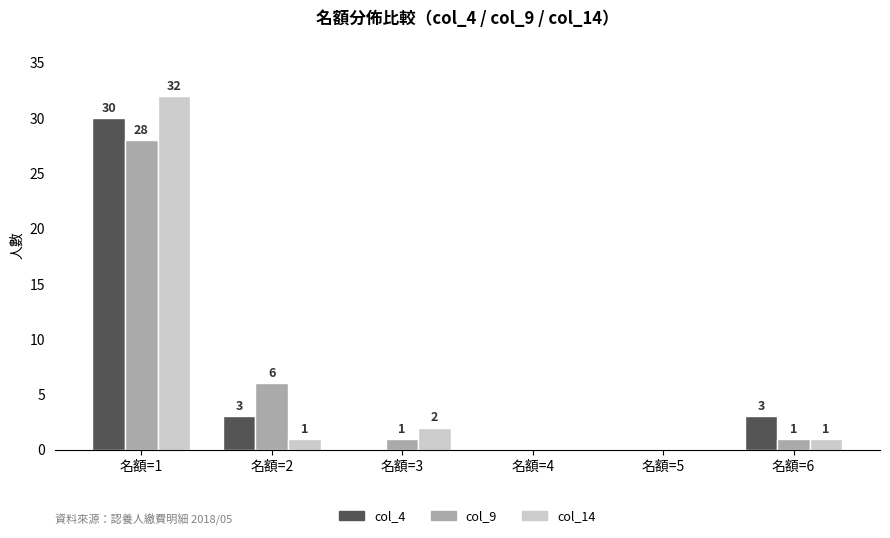

Reading left to right, extract all data points from this chart.

col_4: 名額=1=30	名額=2=3	名額=3=0	名額=4=0	名額=5=0	名額=6=3
col_9: 名額=1=28	名額=2=6	名額=3=1	名額=4=0	名額=5=0	名額=6=1
col_14: 名額=1=32	名額=2=1	名額=3=2	名額=4=0	名額=5=0	名額=6=1